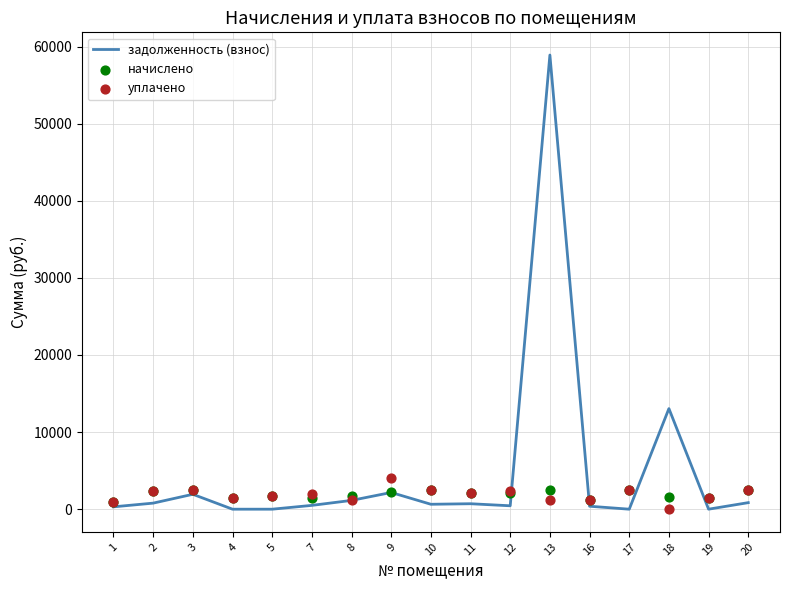

What are all the series names shown in the legend?

задолженность (взнос), начислено, уплачено